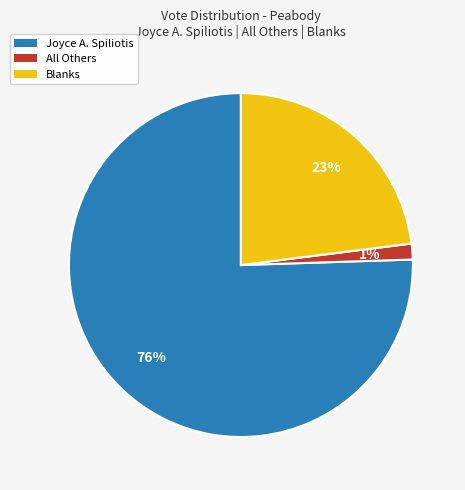

To the nearest percent, what is the combined percentage of Joyce A. Spiliotis and Blanks?

99%